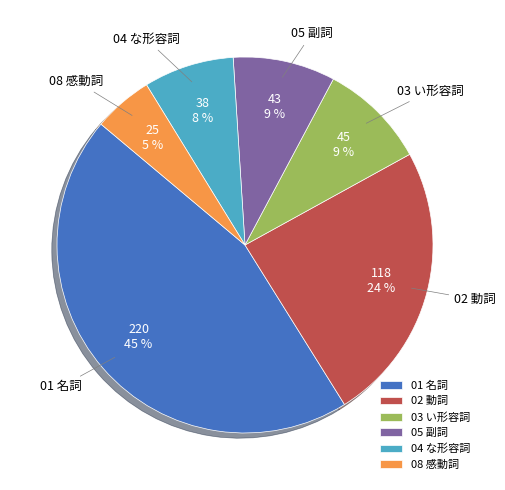

How many slices are in this pie chart?

6